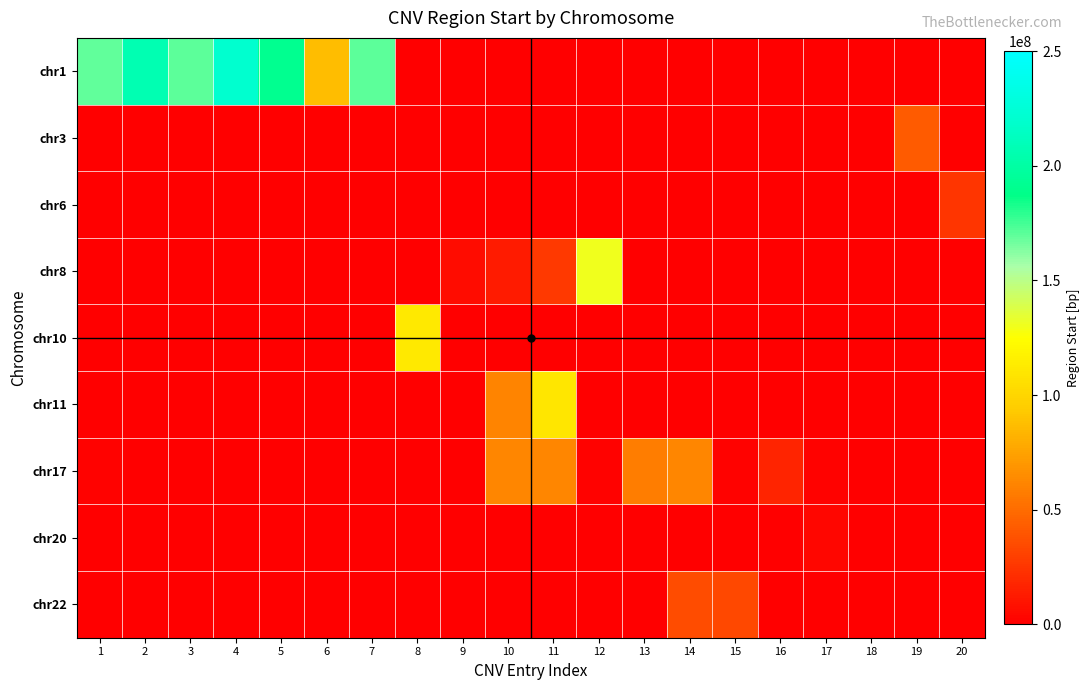

List the series in order of their peak value, lowest first.

chr20, chr6, chr22, chr3, chr17, chr11, chr10, chr8, chr1